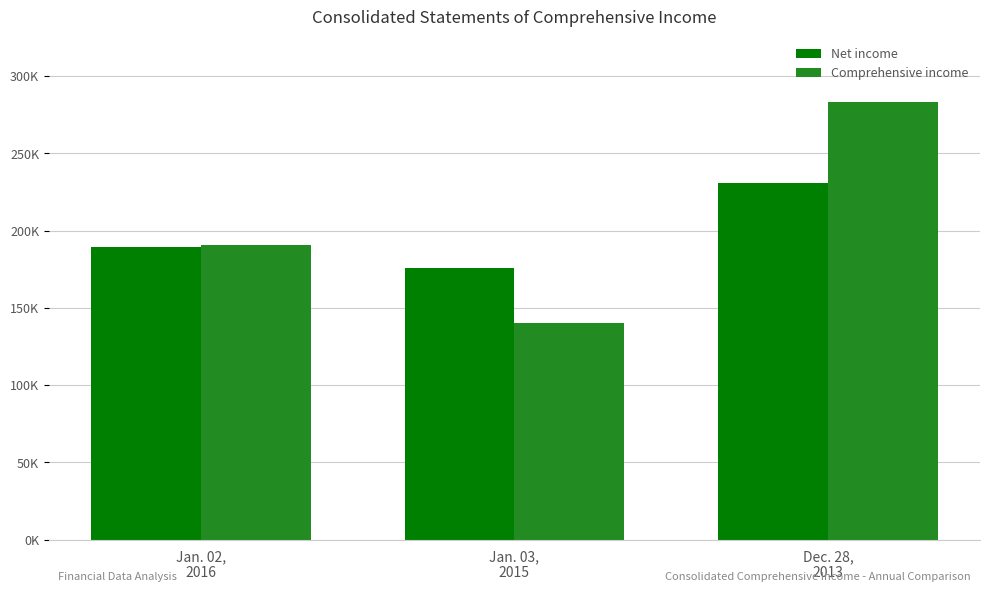

What is the label of the 3rd bar from the left?

Dec. 28,
2013